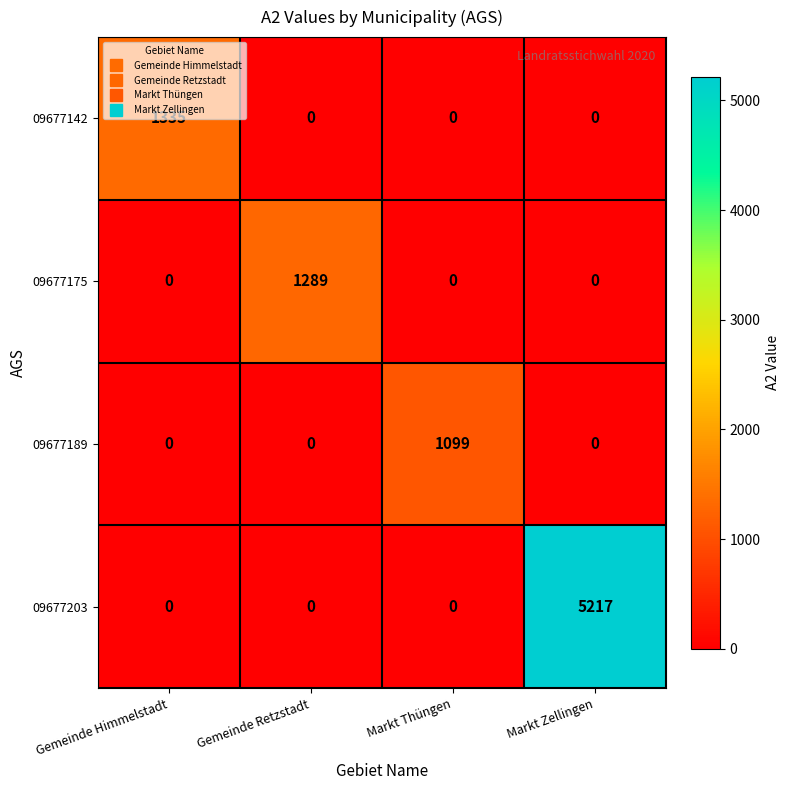

What is the sum of all 09677189 values?

1099